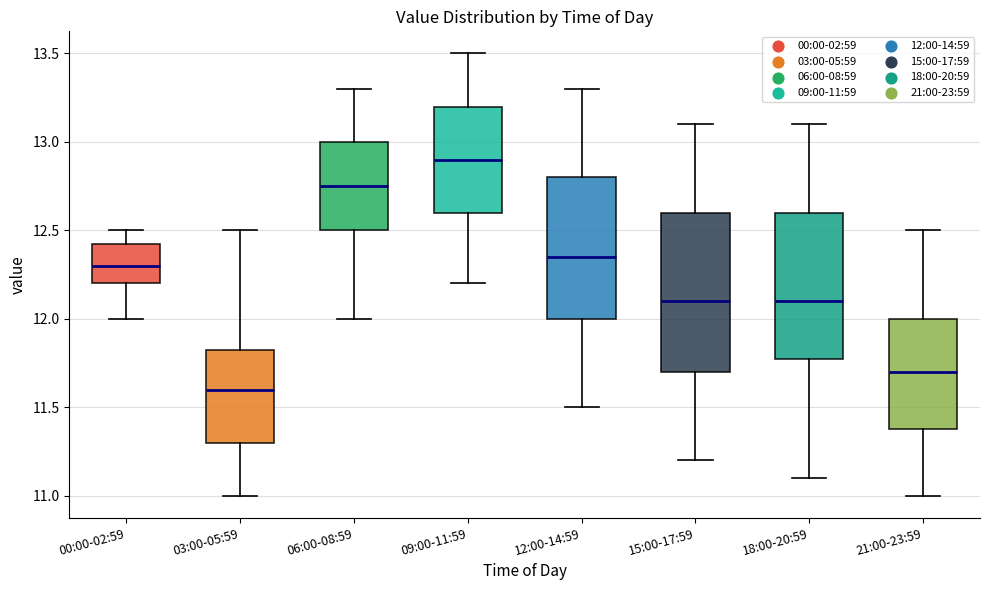

Which box's median line is the highest?

09:00-11:59